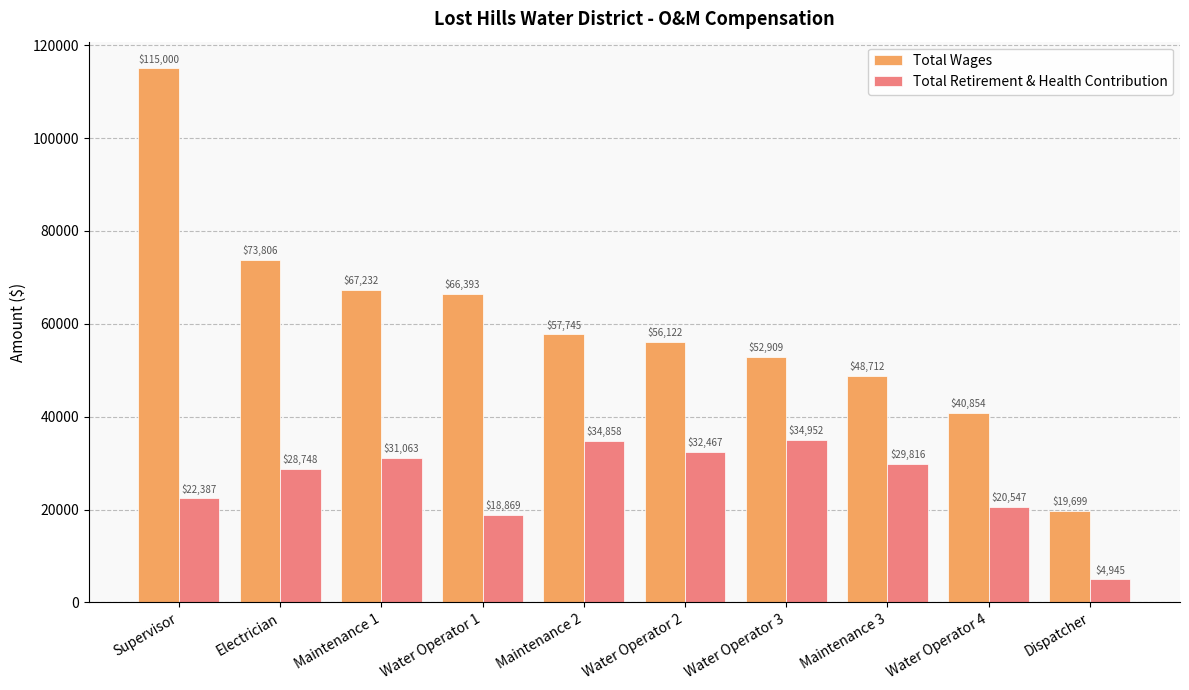

What is the sum of the Total Wages values at Electrician and Water Operator 1?

140199